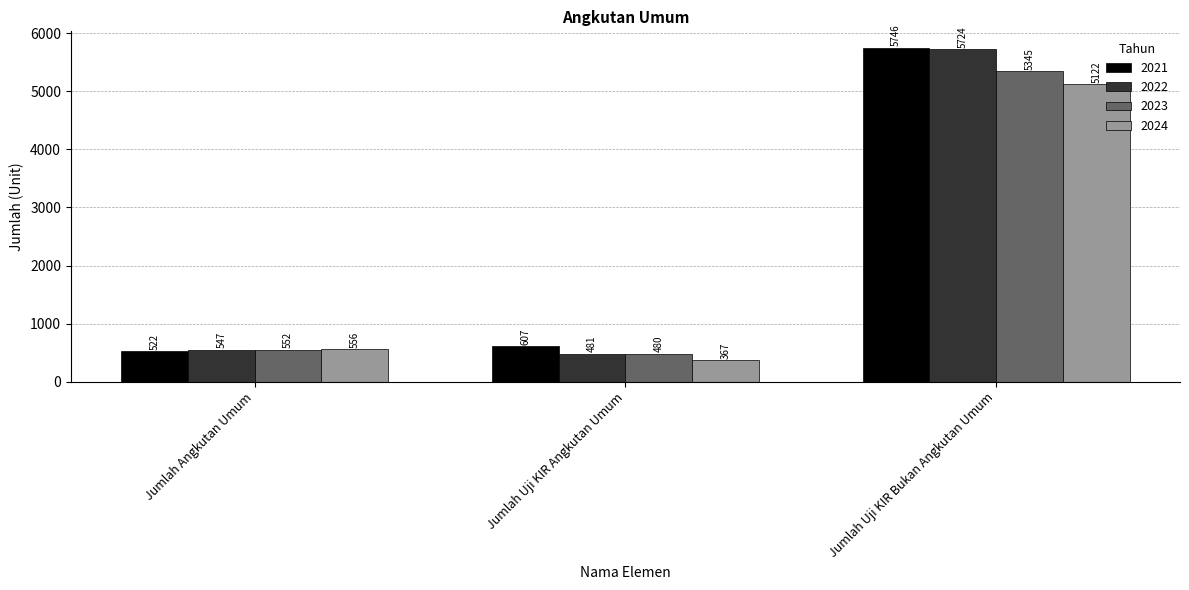

What is the approximate value of 2023 at Jumlah Angkutan Umum, to the nearest 100?

600